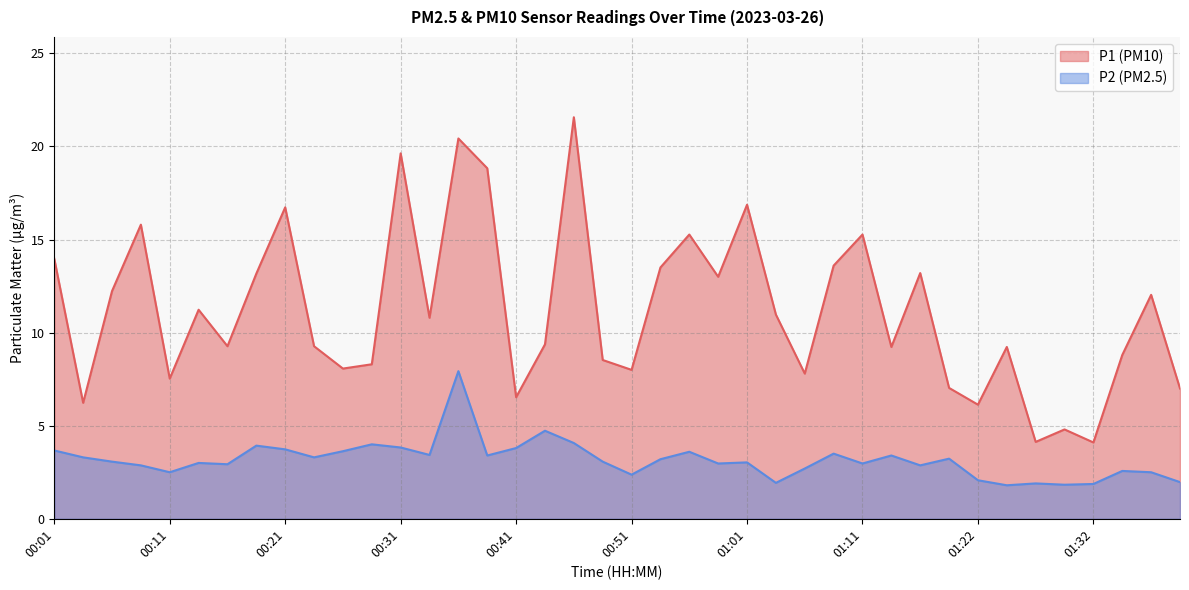

How many lines are shown in the chart?

2